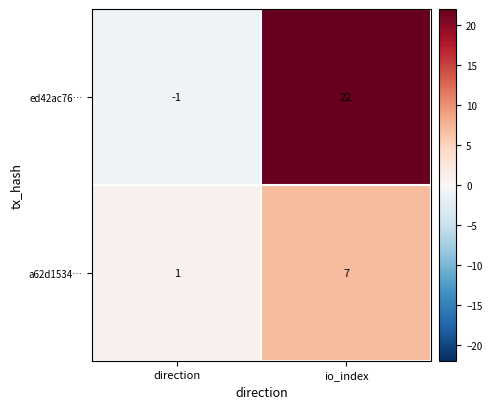

At how many categories does at least one series exceed 15?

1